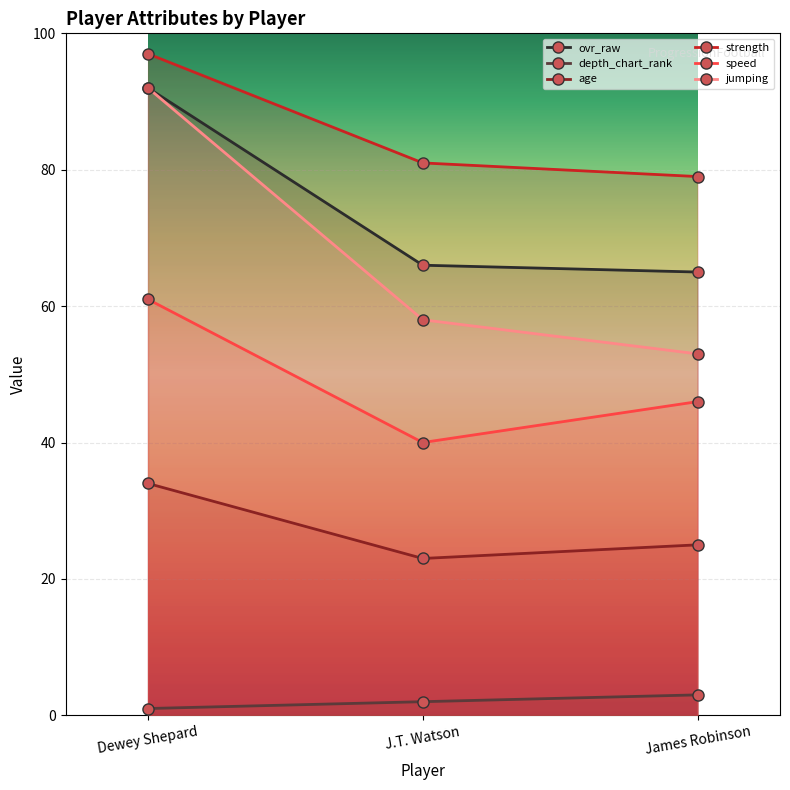

At how many categories does at least one series exceed 25?

3